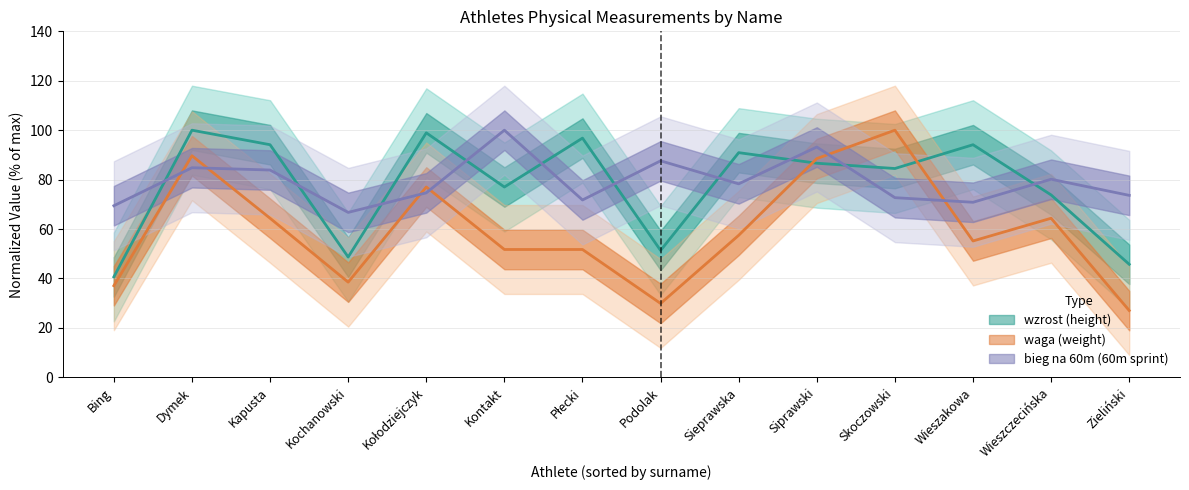

Reading right to left, what are all the values shown in this chart?

wzrost: Zieliński=45.7	Wieszczecińska=73.8	Wieszakowa=94.1	Skoczowski=84.5	Siprawski=86.6	Sieprawska=90.9	Podolak=51.3	Płecki=96.8	Kontakt=77.0	Kołodziejczyk=98.9	Kochanowski=48.7	Kapusta=94.1	Dymek=100.0	Bing=40.6
waga: Zieliński=27.0	Wieszczecińska=64.4	Wieszakowa=55.2	Skoczowski=100.0	Siprawski=88.5	Sieprawska=57.5	Podolak=29.9	Płecki=51.7	Kontakt=51.7	Kołodziejczyk=77.0	Kochanowski=38.5	Kapusta=64.4	Dymek=89.7	Bing=37.1
bieg na 60m: Zieliński=73.6	Wieszczecińska=80.1	Wieszakowa=70.8	Skoczowski=72.7	Siprawski=93.2	Sieprawska=78.3	Podolak=87.6	Płecki=71.8	Kontakt=100.0	Kołodziejczyk=74.7	Kochanowski=66.7	Kapusta=83.9	Dymek=84.8	Bing=69.4